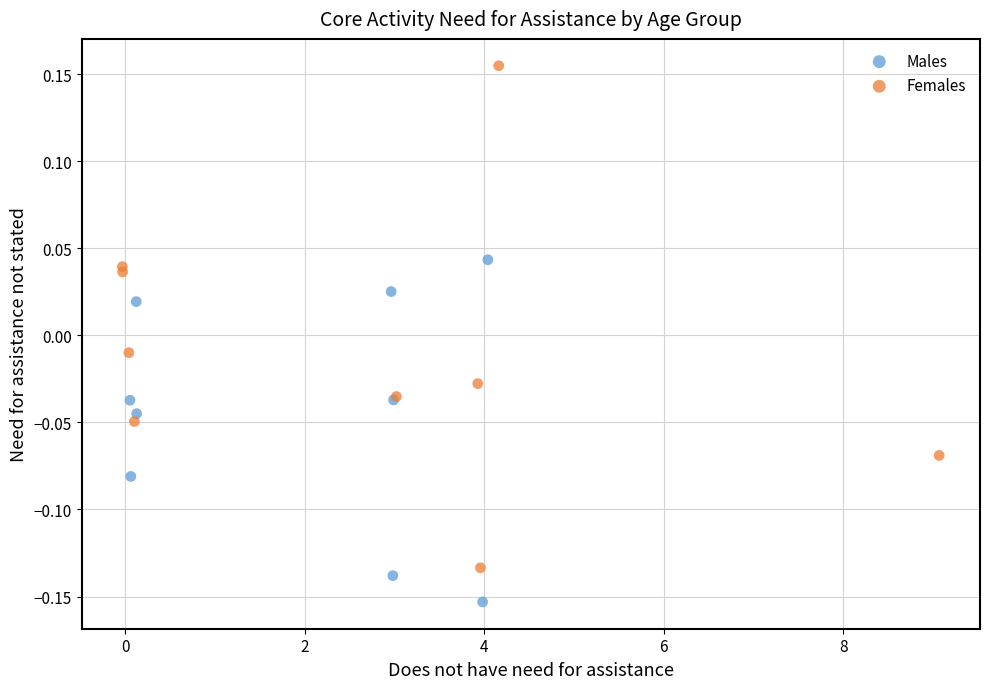

Which series has the widest spread of Y values?

Females